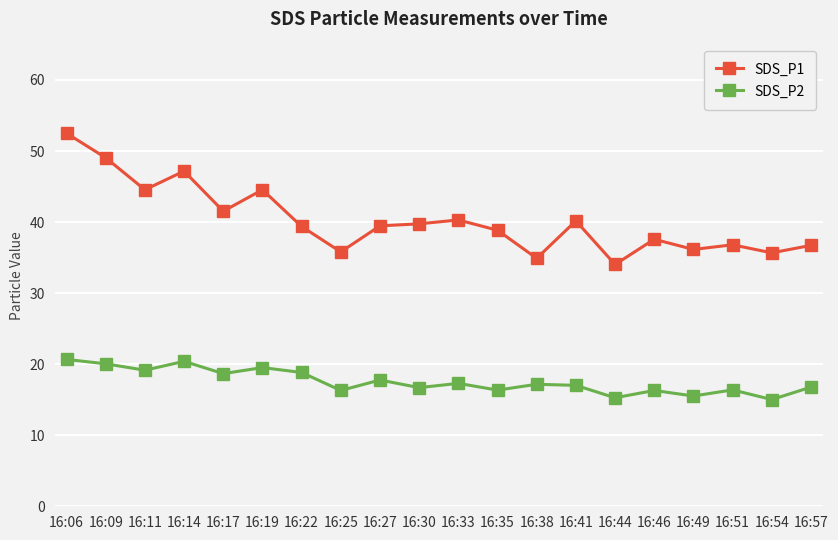

Which series changed the most between 16:14 and 16:57?

SDS_P1